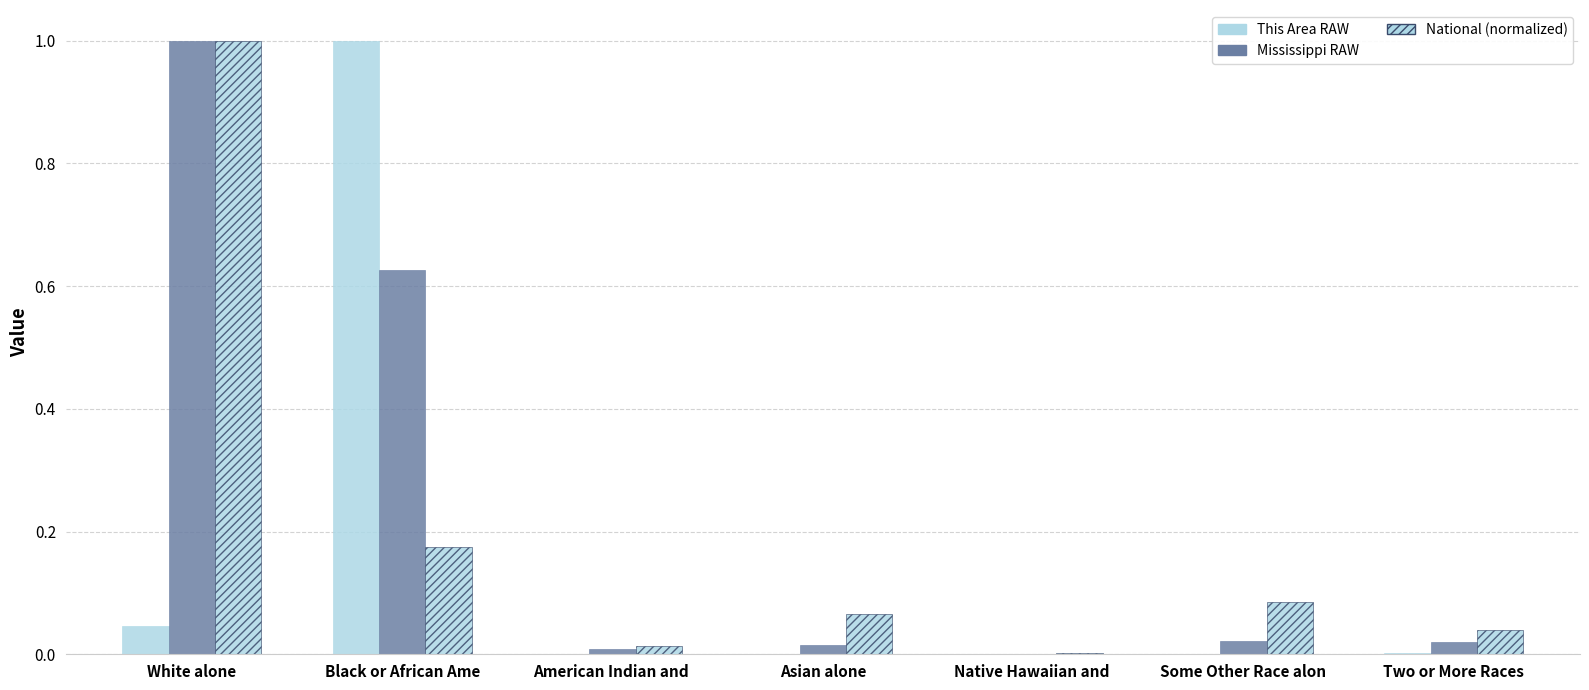

Does the chart contain stacked bars?

No